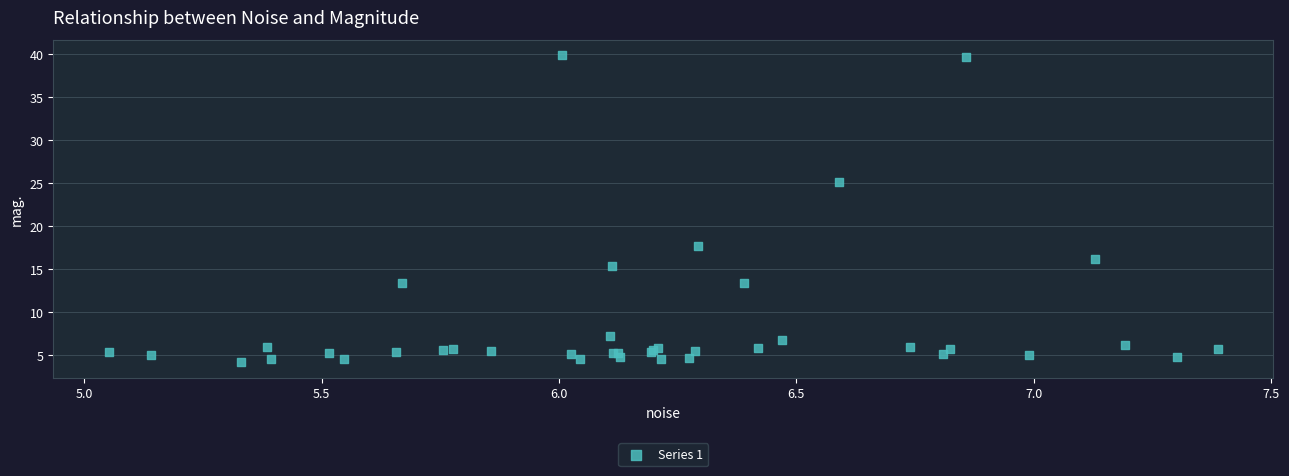

What Y value in the scatter plot is closest to 22?

25.2